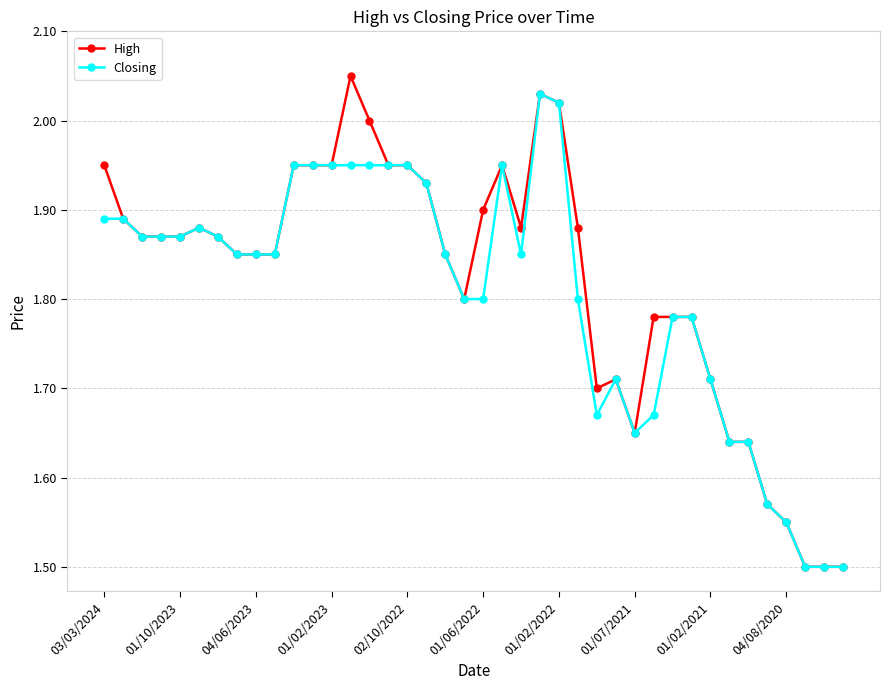

At how many categories does at least one series exceed 1?

40